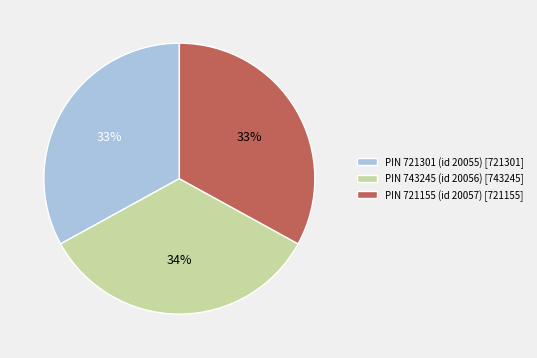

True or false: PIN 721155 (id 20057) [721155] accounts for 33% of the total.

True